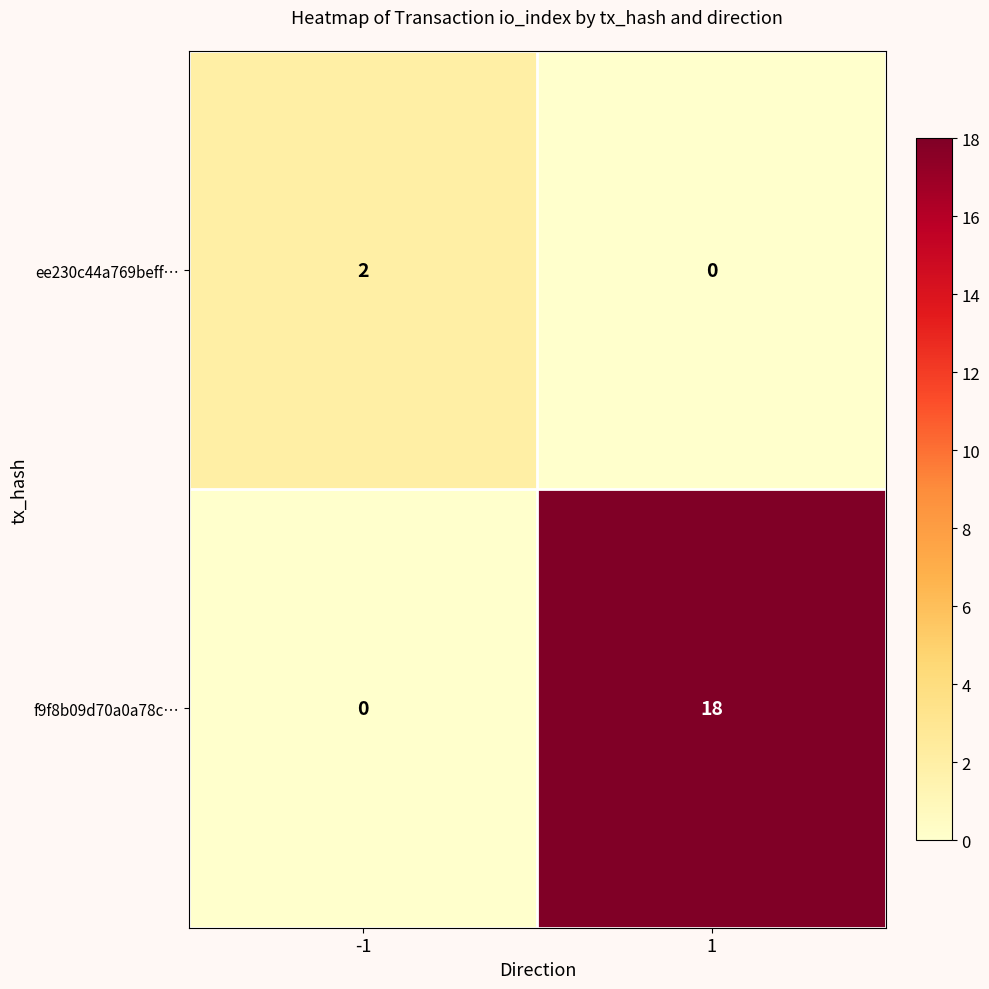

What is the total value across all series at -1?

2